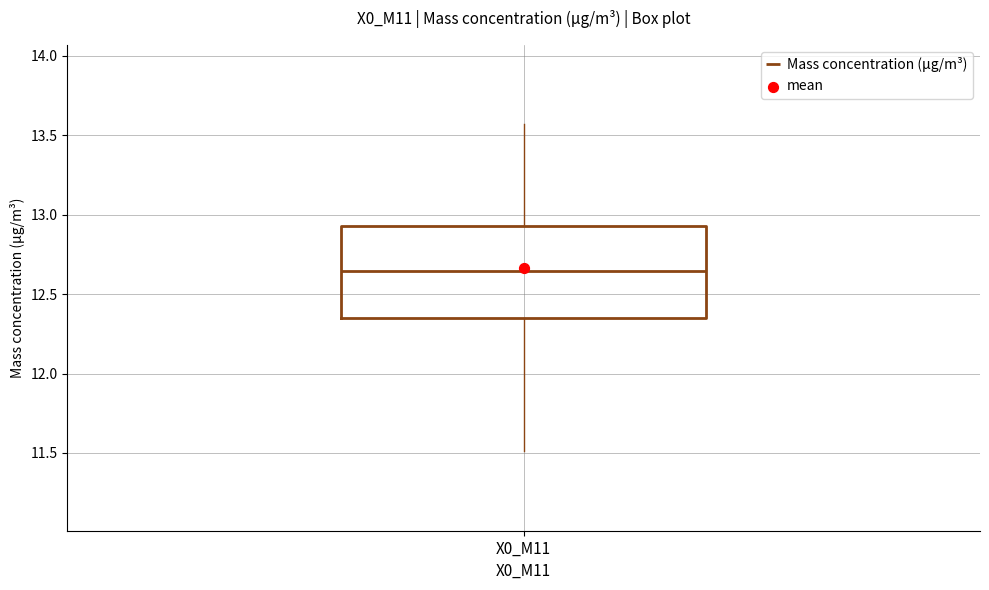

Transcribe this box plot: give where the median line is, the range the box spans, and where the two whiskers end, as read against the y-axis. The values are not printed on the chart, so give them approximately, as read against the axis.

median 12.65, box 12.35 to 12.95, whiskers 11.50 to 13.55